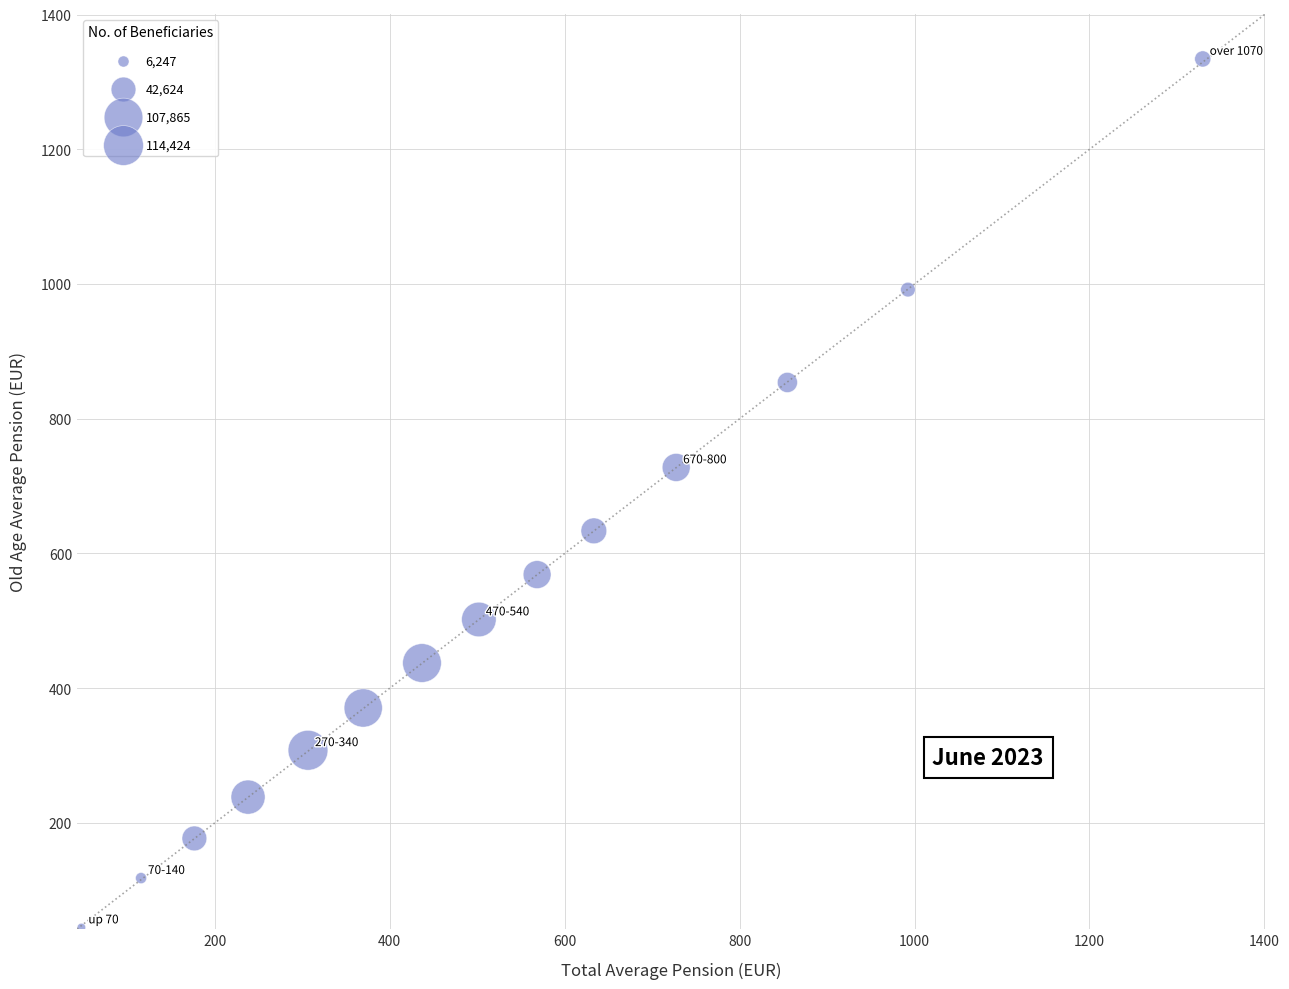

What is the range of Y values (max minus min)?

1289.4